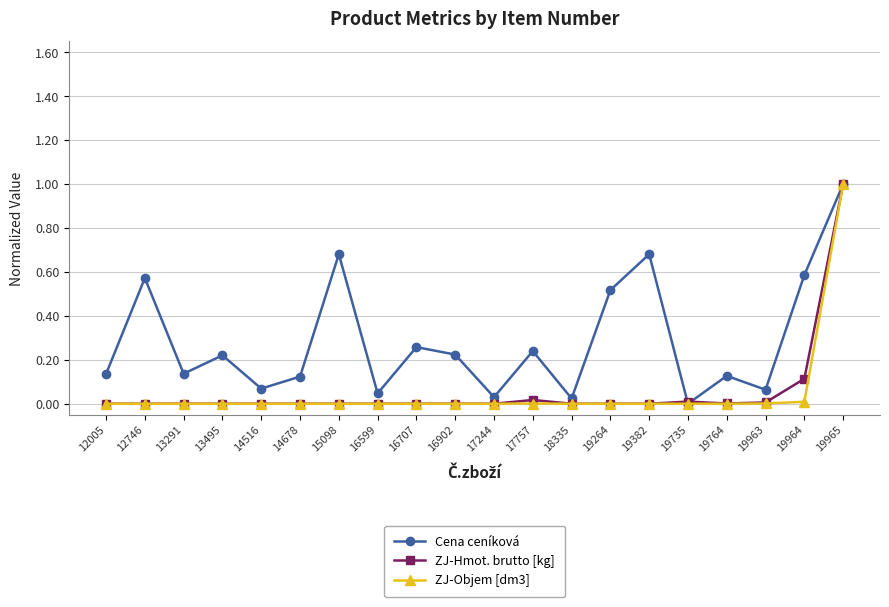

True or false: Cena ceníková has a value of 0.0 at 18335.

True